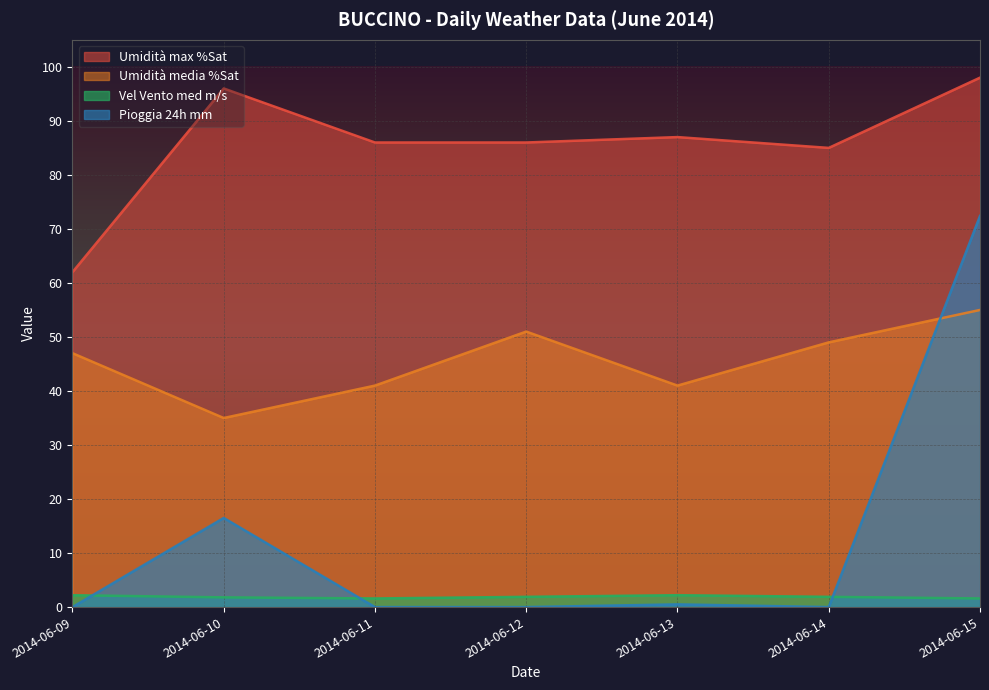

What is the minimum value for Vel Vento med m/s?

1.6